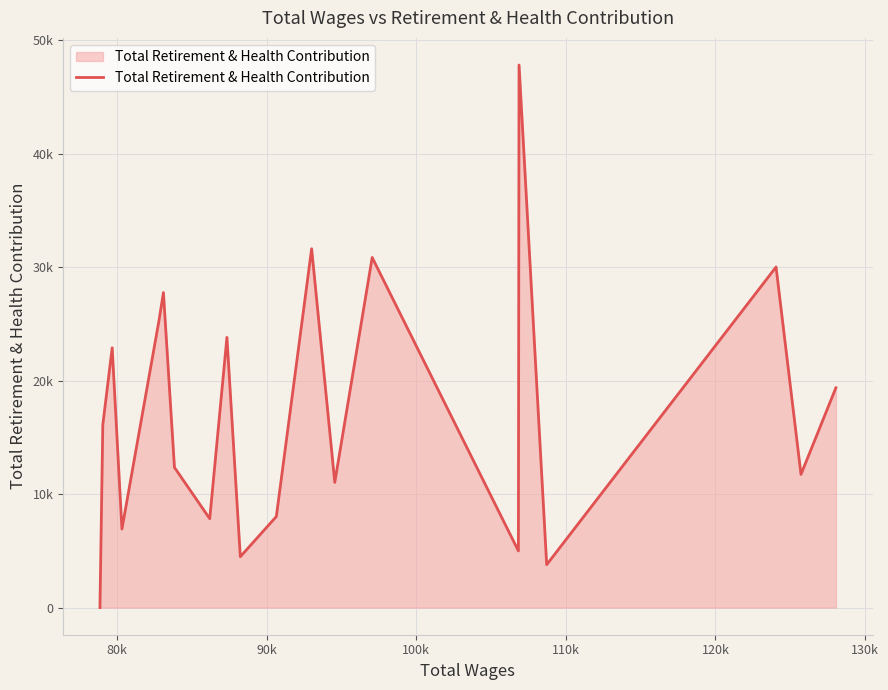

What is the sum of all values?

346785